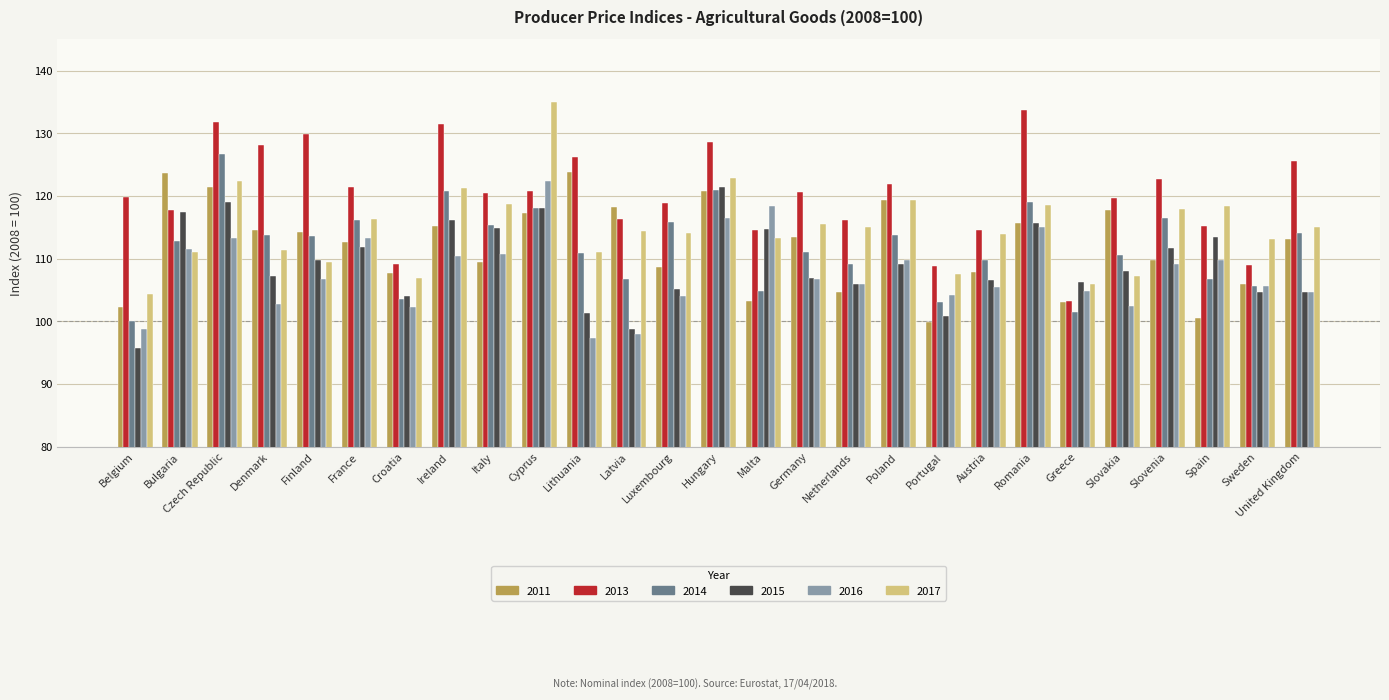

What is the spread (max minus min) of values at Malta?

15.2